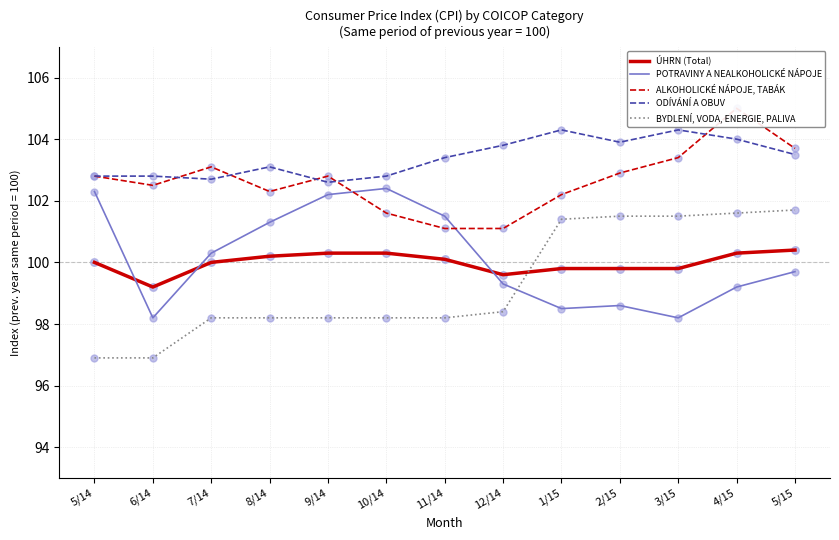

What is the total value across all series at 7/14?

504.3